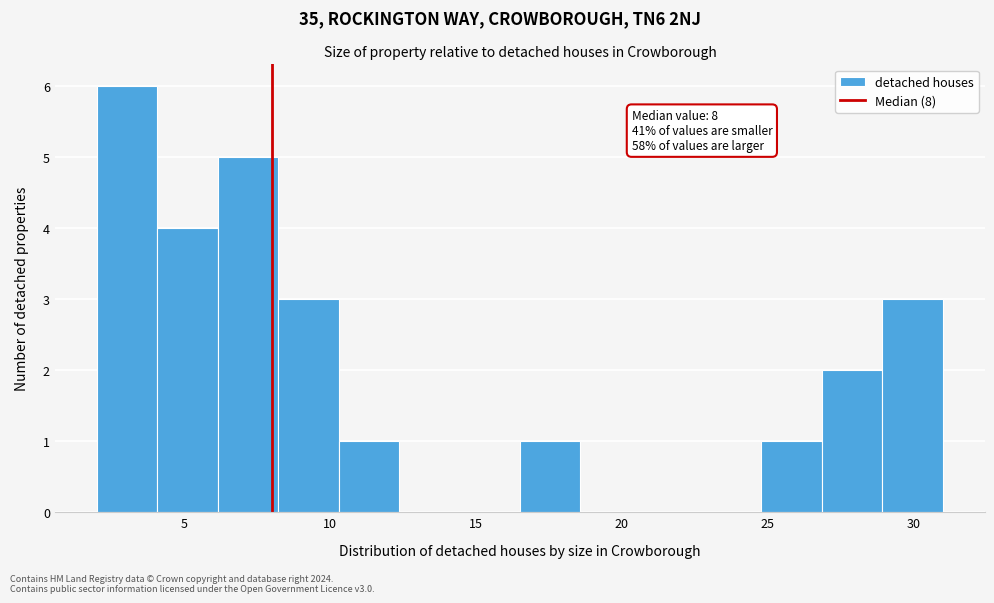

Over which range of the x-axis is the bar tallest?

2.0 to 4.0